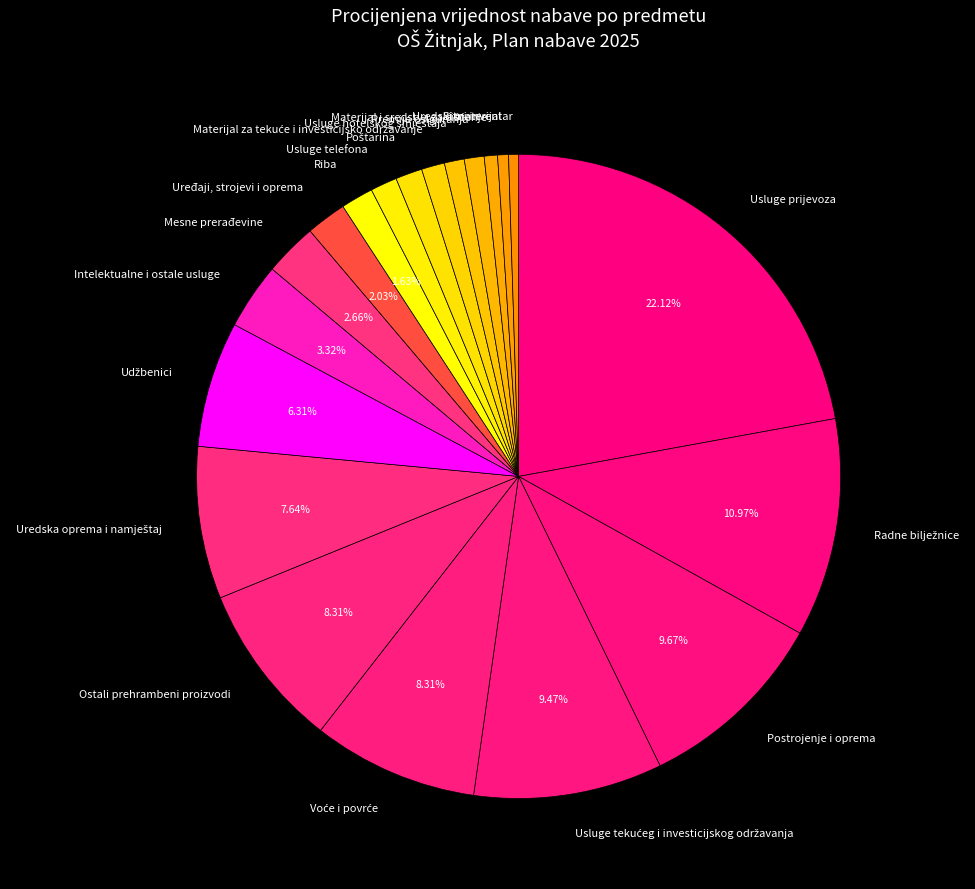

Does Ostali prehrambeni proizvodi account for over 50% of the chart?

No